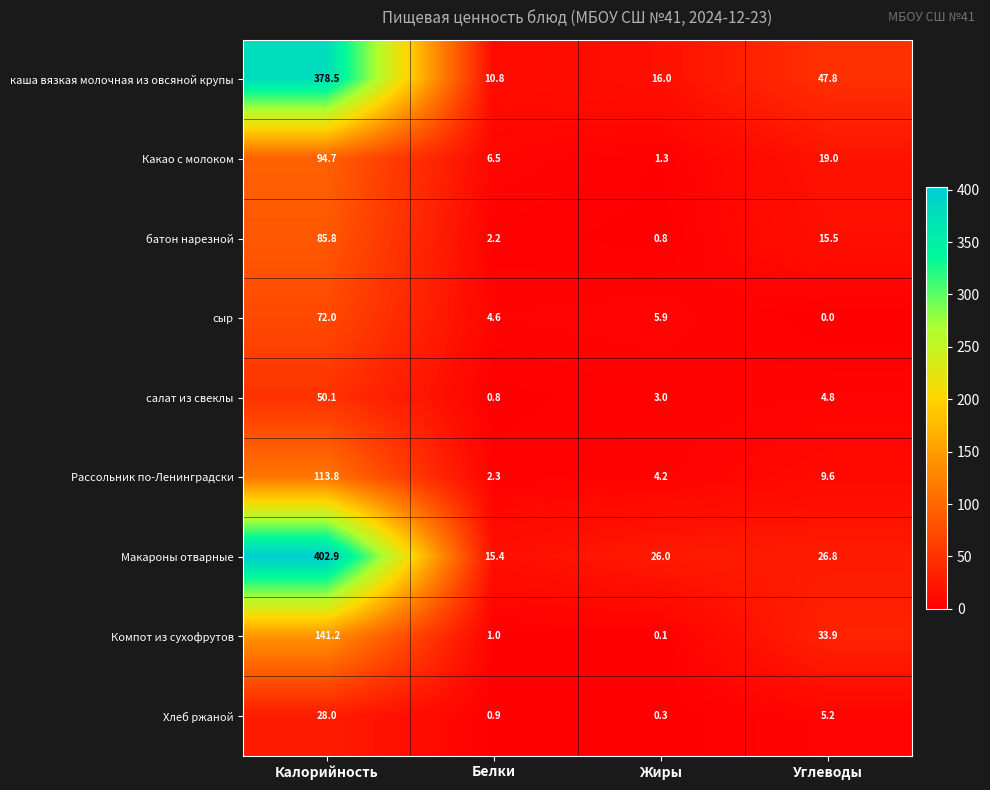

Is it true that Макароны отварные equals 402.9 at Калорийность?

True